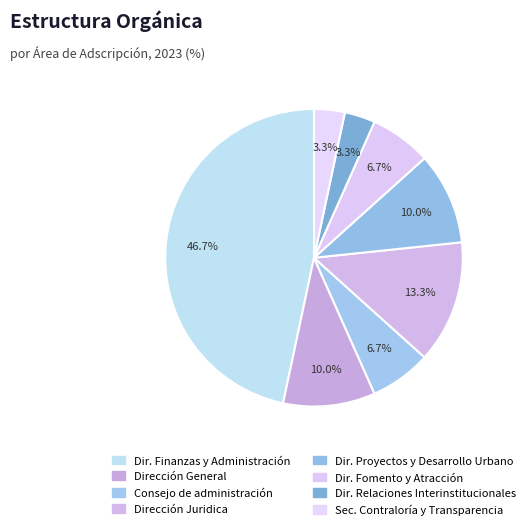

Which category has the biggest portion of the pie?

Dir. Finanzas y Administración